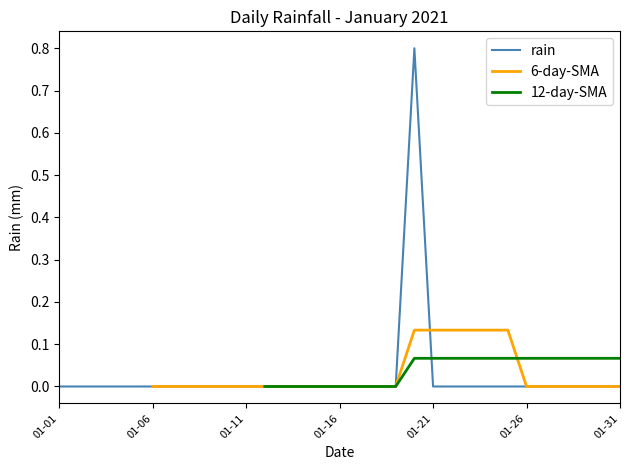

How many points are higher than both their immediate neighbors (excluding endpoints)?

1